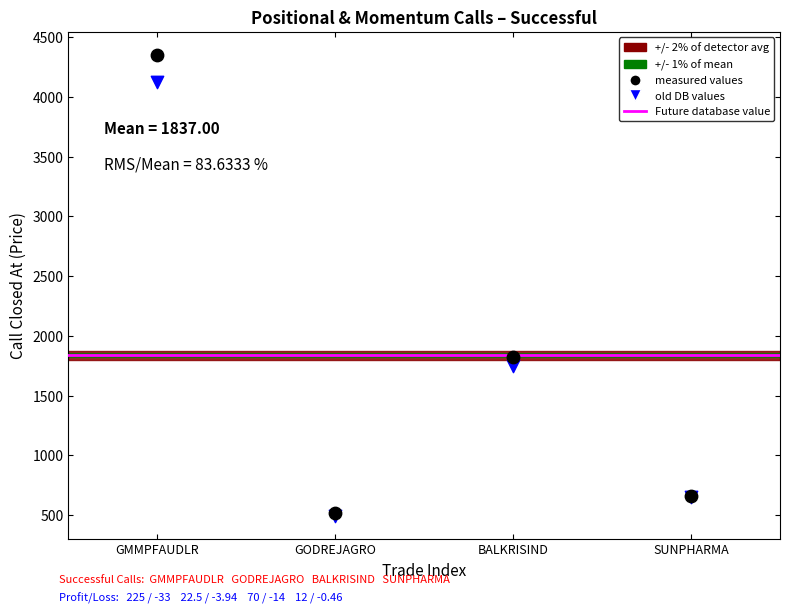

Across all series, what Y value is closest to 2421?

1820.0